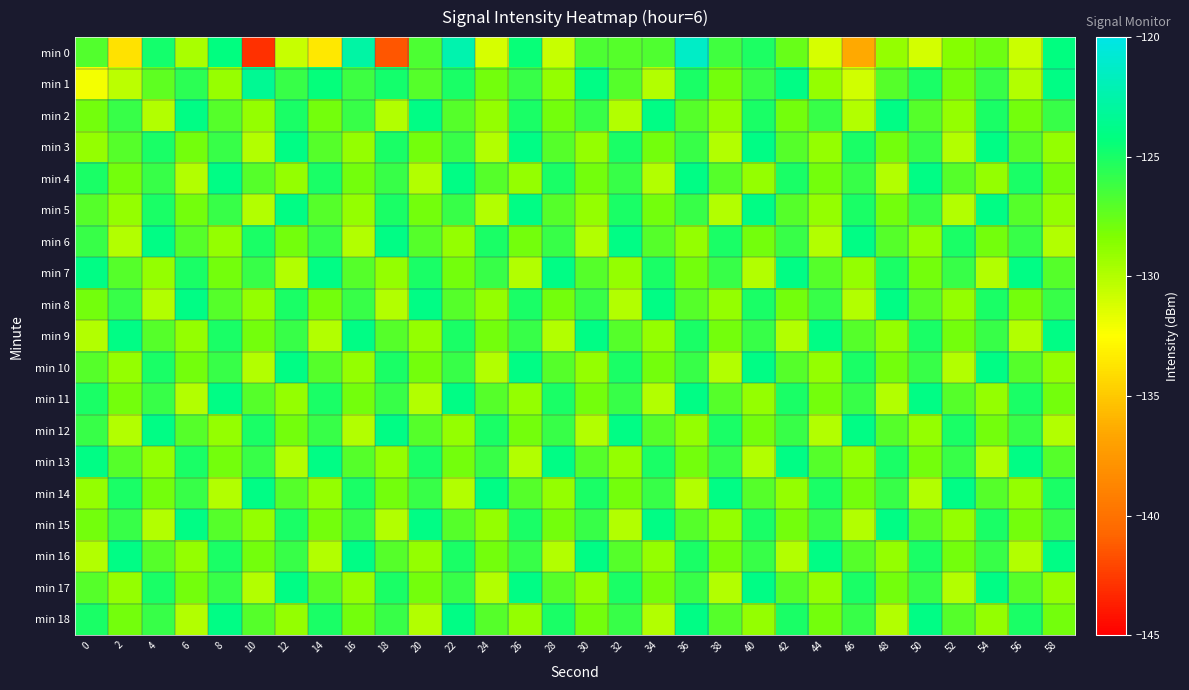

How many series are shown in this chart?

19